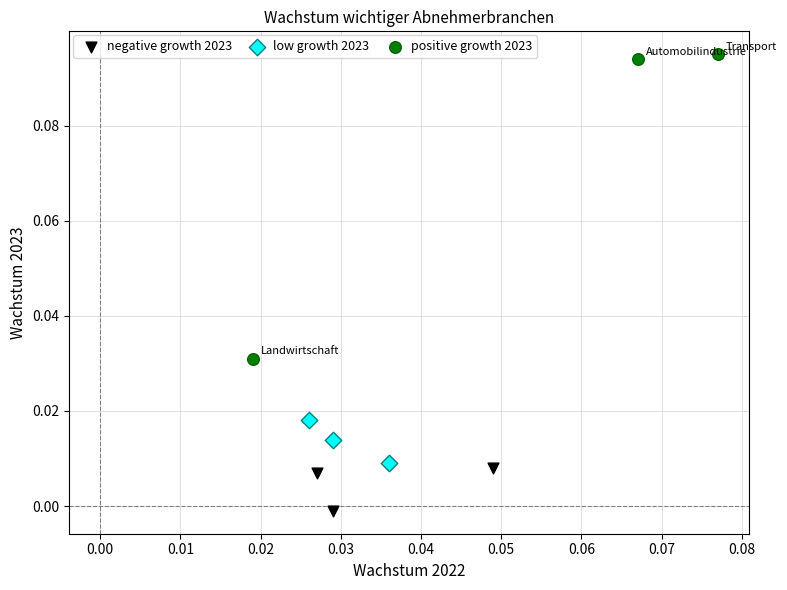

Which series has the largest Y range (max minus min)?

positive growth 2023